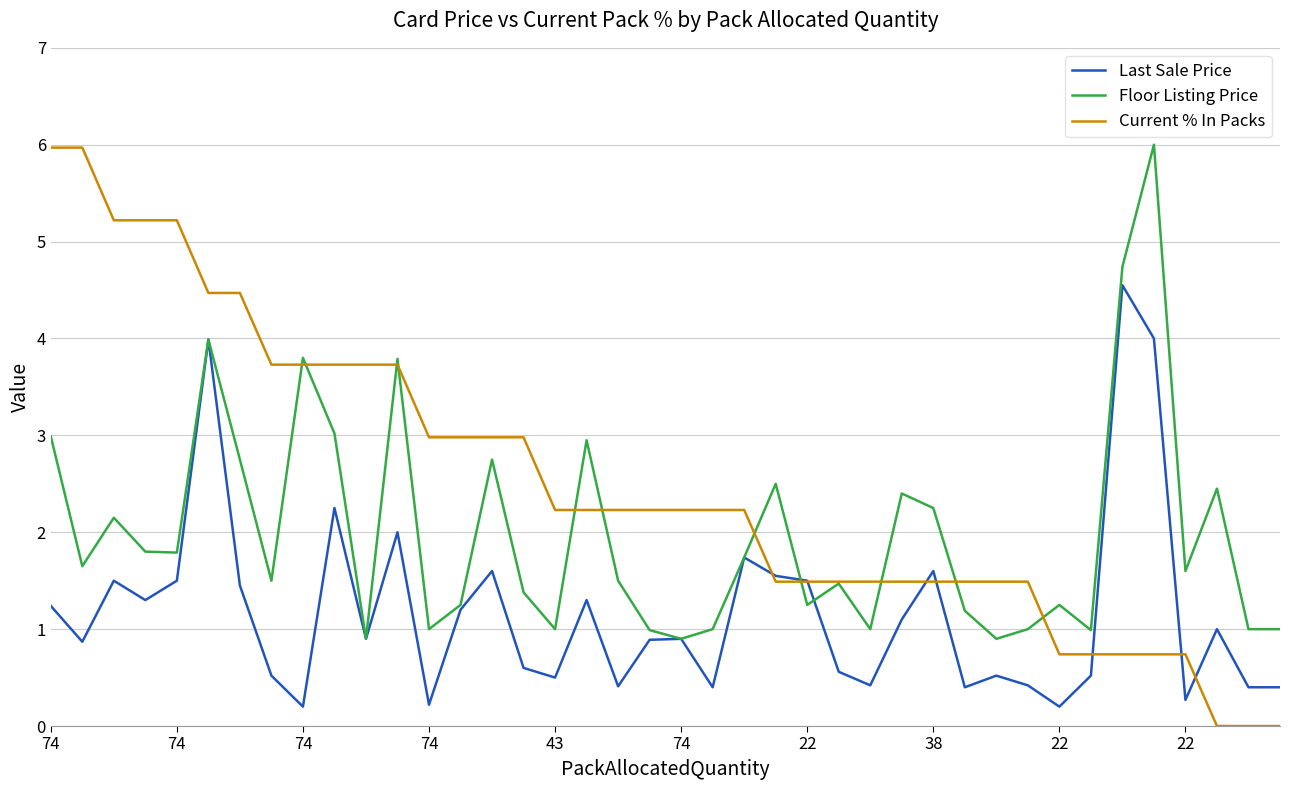

Which series has the largest total across all categories?

Current % In Packs